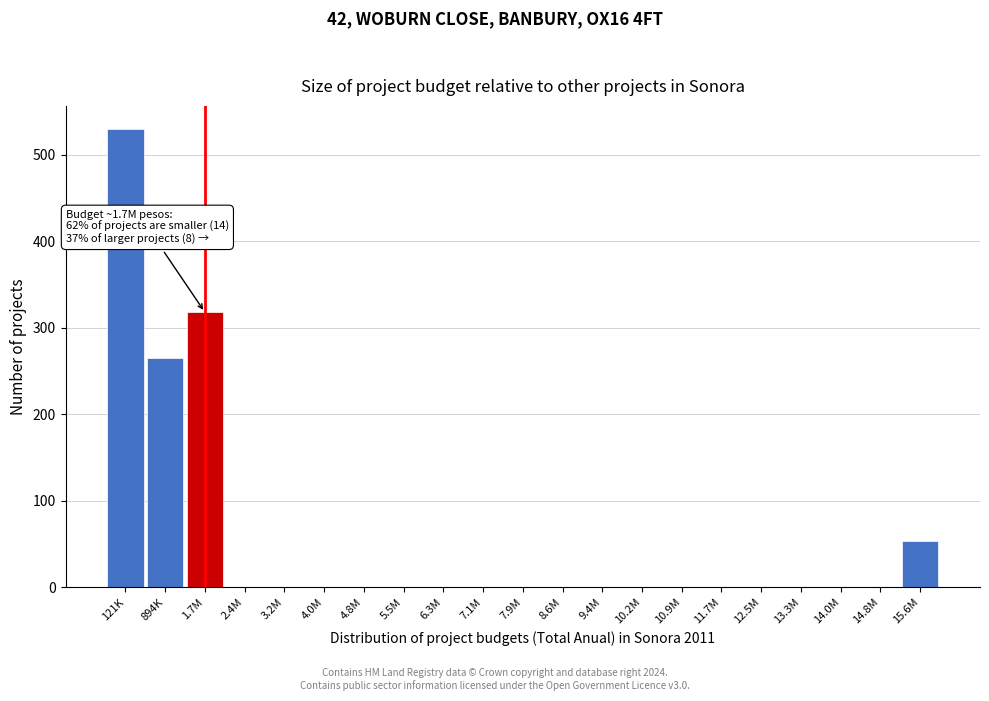

Reading left to right, what are all the values shown in this chart?

121K=530	894K=265	1.7M=318	2.4M=0	3.2M=0	4.0M=0	4.8M=0	5.5M=0	6.3M=0	7.1M=0	7.9M=0	8.6M=0	9.4M=0	10.2M=0	10.9M=0	11.7M=0	12.5M=0	13.3M=0	14.0M=0	14.8M=0	15.6M=53